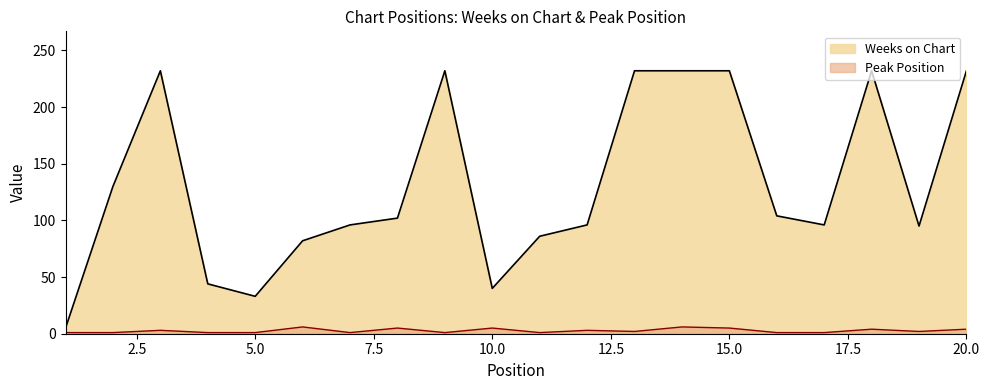

At which category is the sum across all series the highest?

14